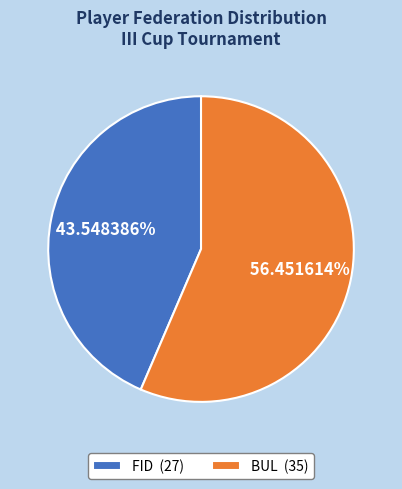

Is BUL the majority of the pie?

Yes